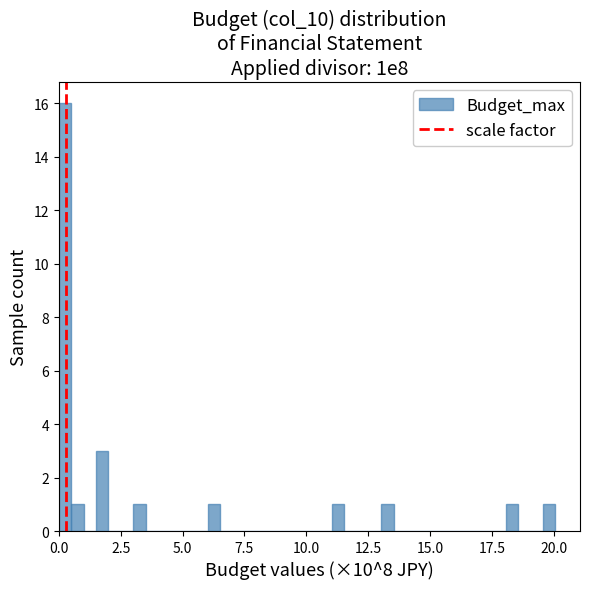

Read against the x-axis, roughly where is the centre of the tallest bar?

0.5